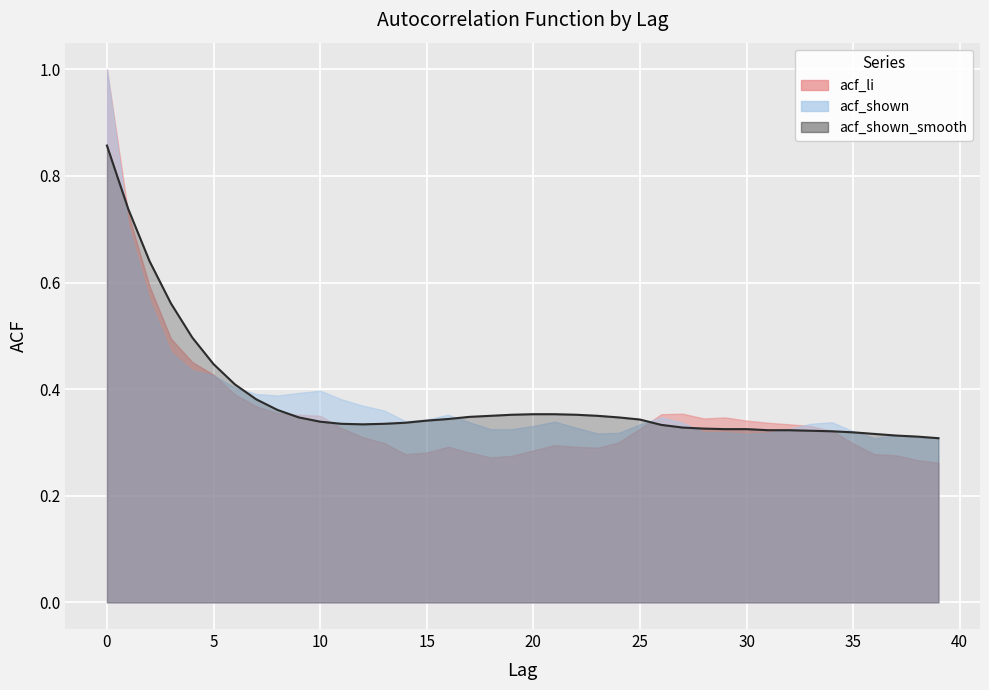

At which category does the chart reach its minimum across all series?

39